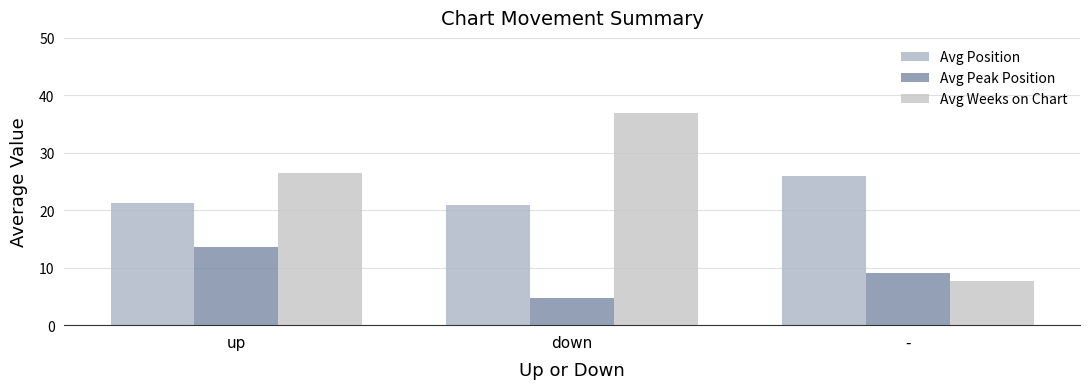

Between up and down, which series saw the biggest shift?

Avg Weeks on Chart